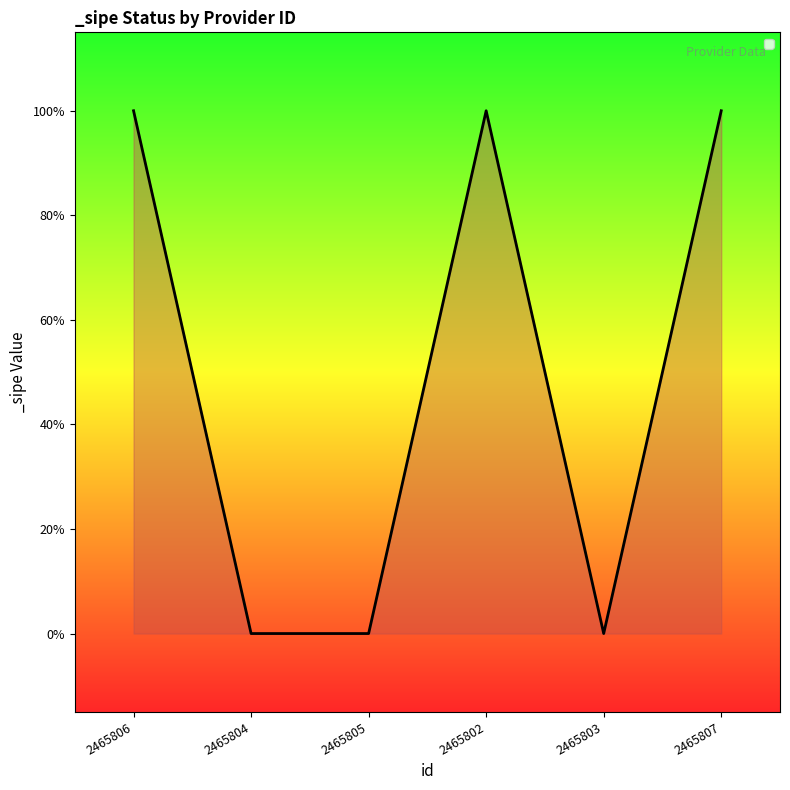

What is the difference between the maximum and minimum values?

1